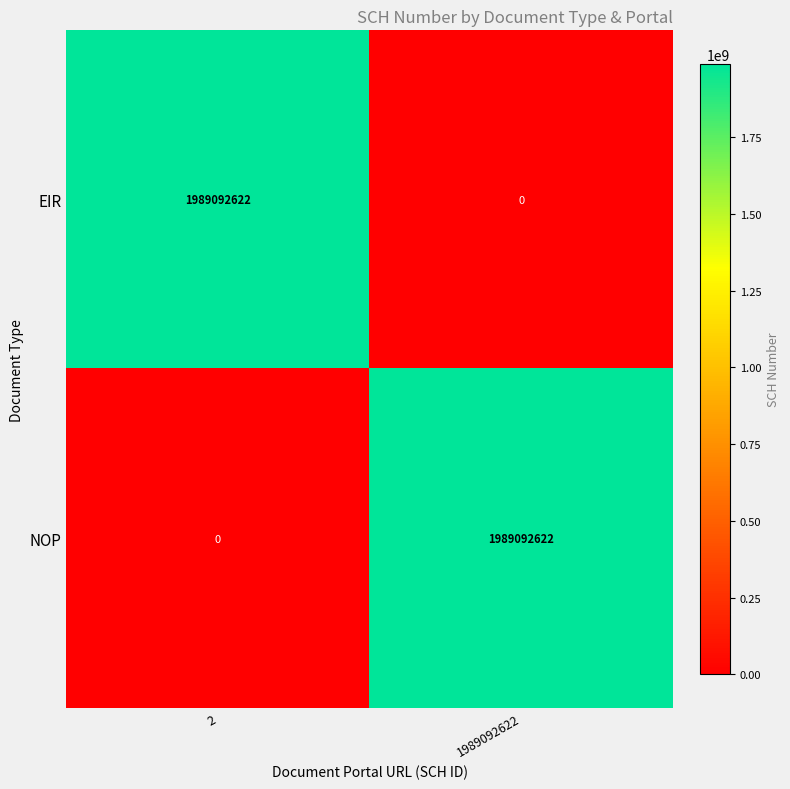

True or false: EIR has a value of 1989092622 at 2.

True